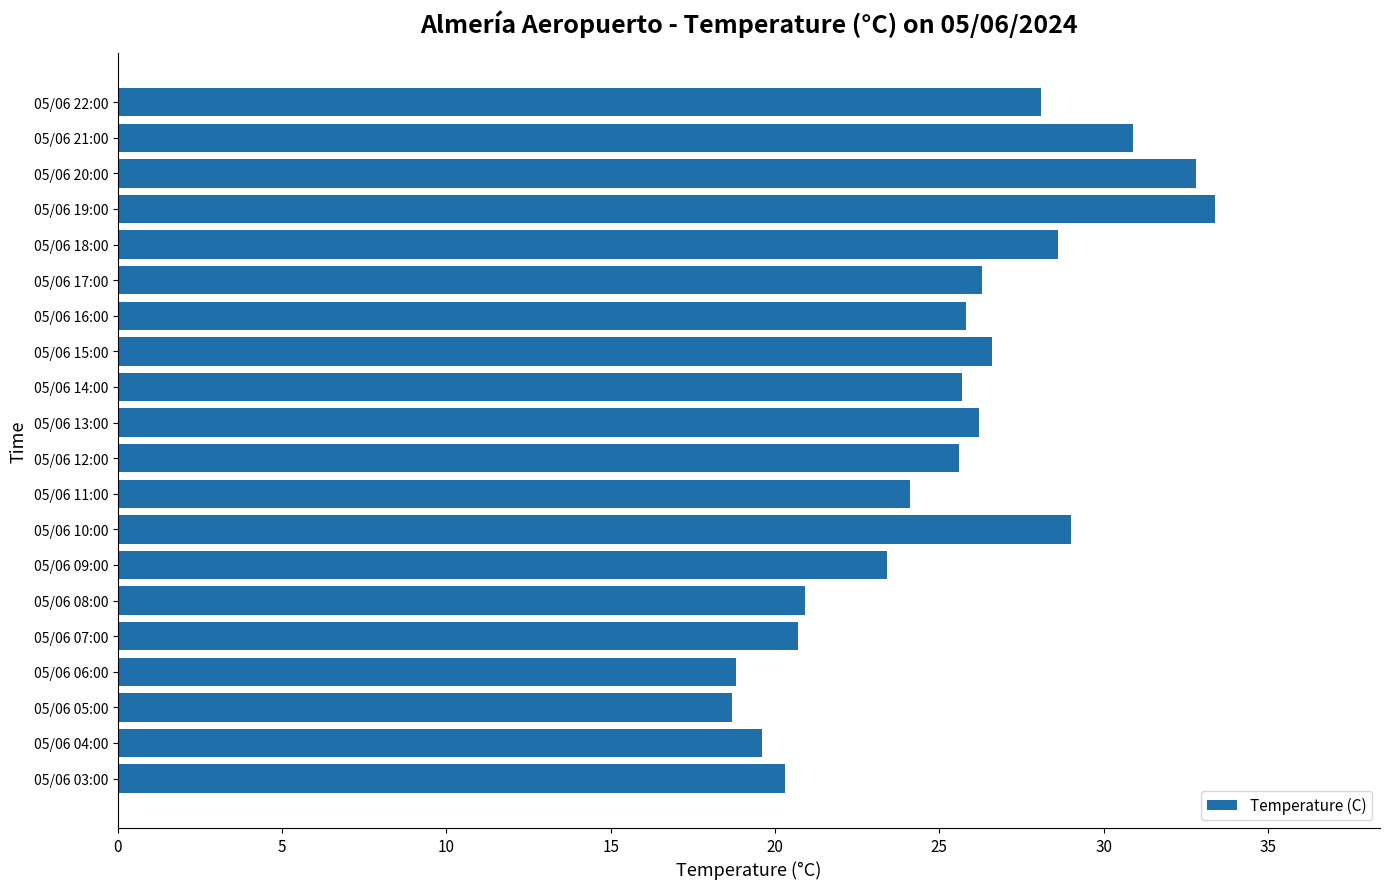

Approximately how many times larger is the value at 05/06 07:00 compared to 05/06 21:00?

0.7